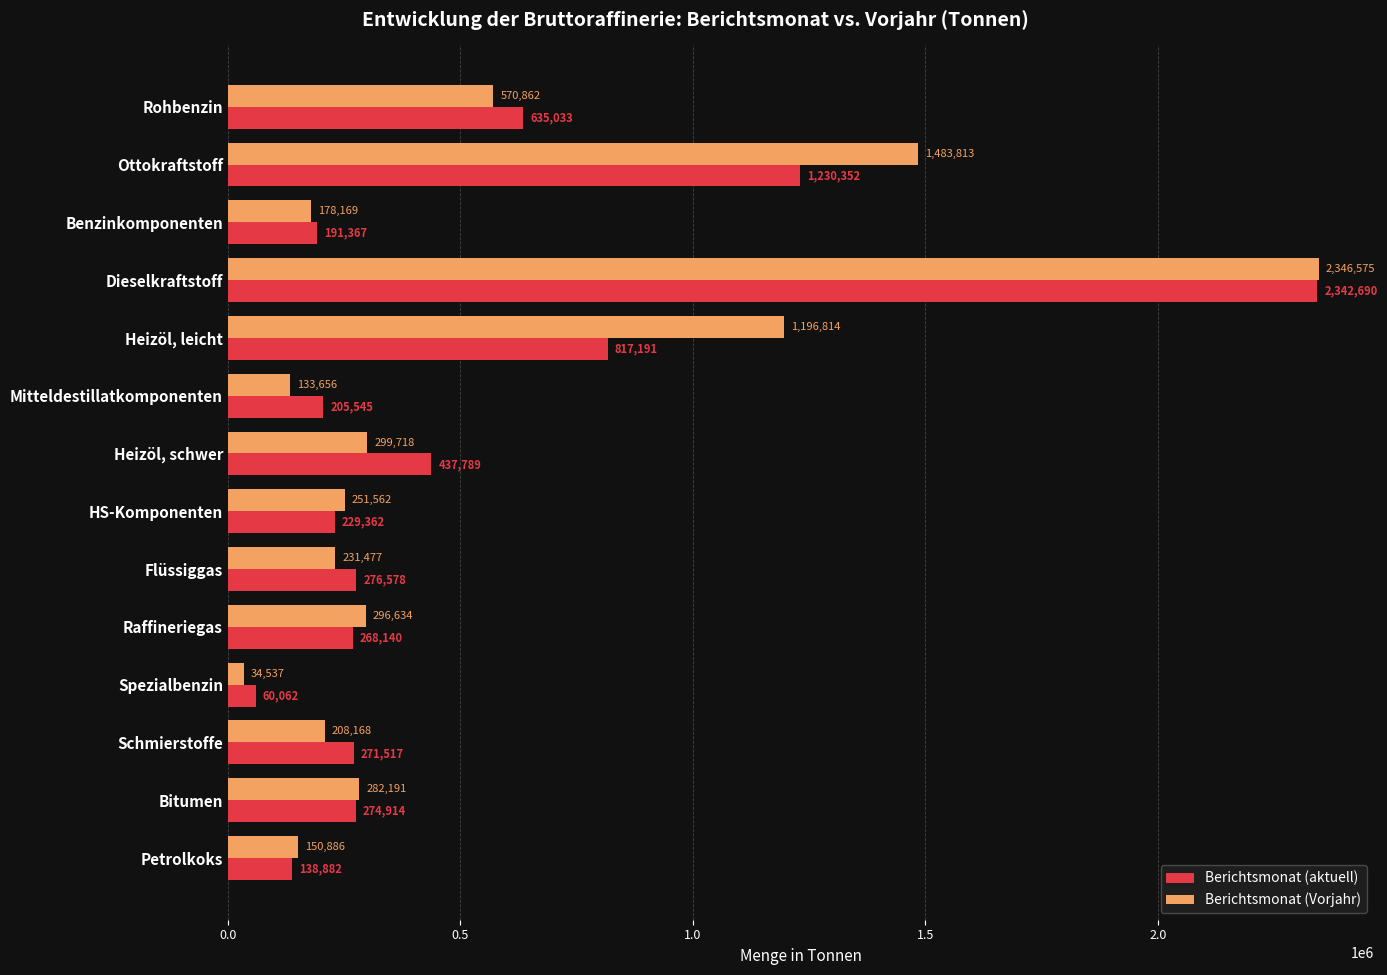

What are all the series names shown in the legend?

Berichtsmonat (aktuell), Berichtsmonat (Vorjahr)